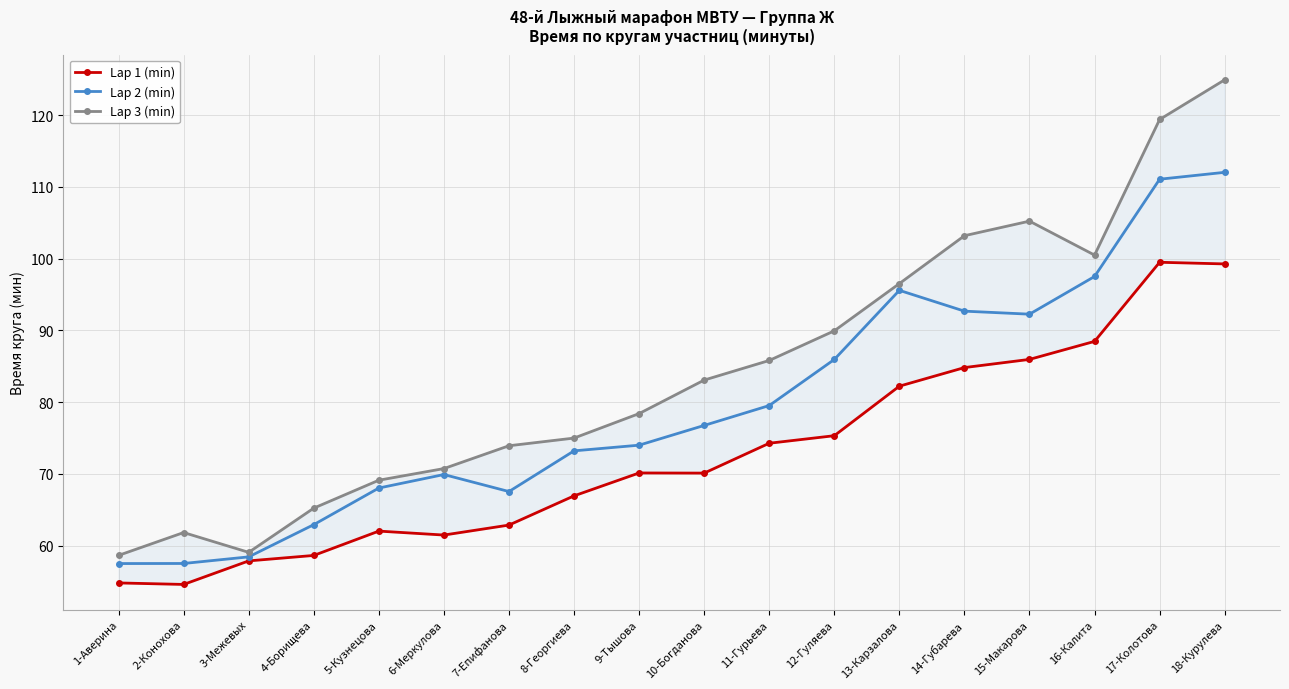

Between 12-Гуляева and 17-Колотова, which is larger?

17-Колотова